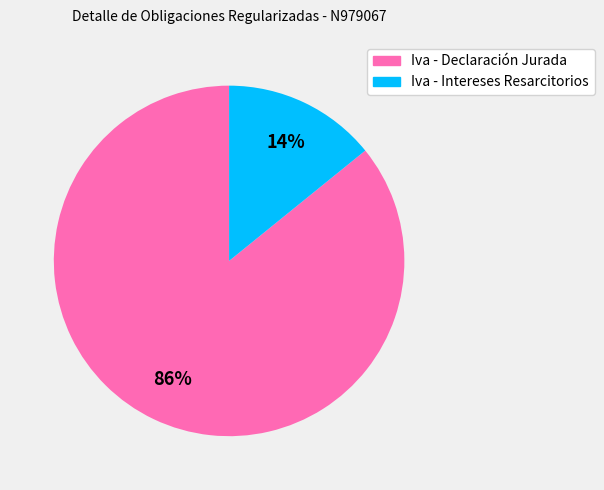

Count the number of slices in the pie.

2